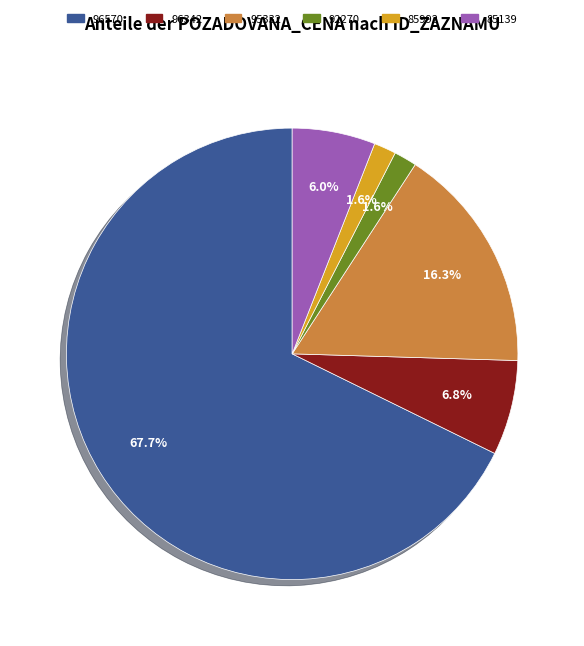

What percentage is the 85992 slice, to the nearest percent?

2%